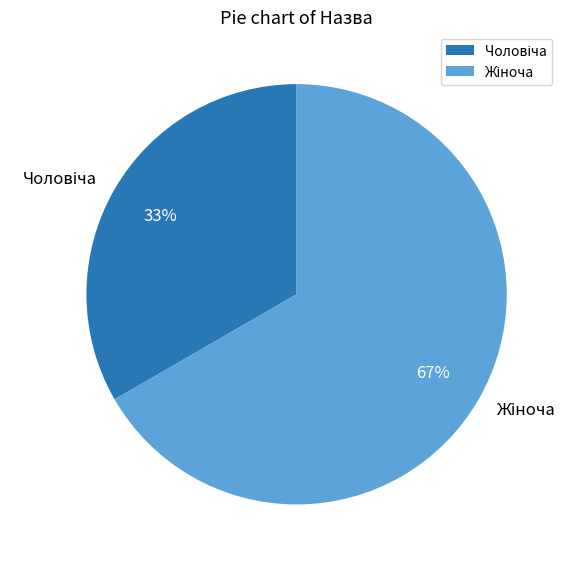

To the nearest percent, what is the average slice percentage?

50%